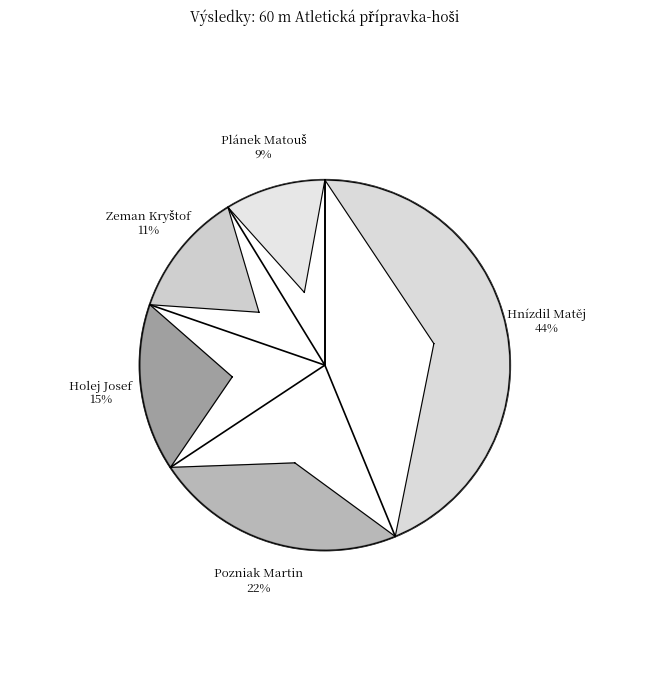

Does Hnízdil Matěj represent more than half of the total?

No